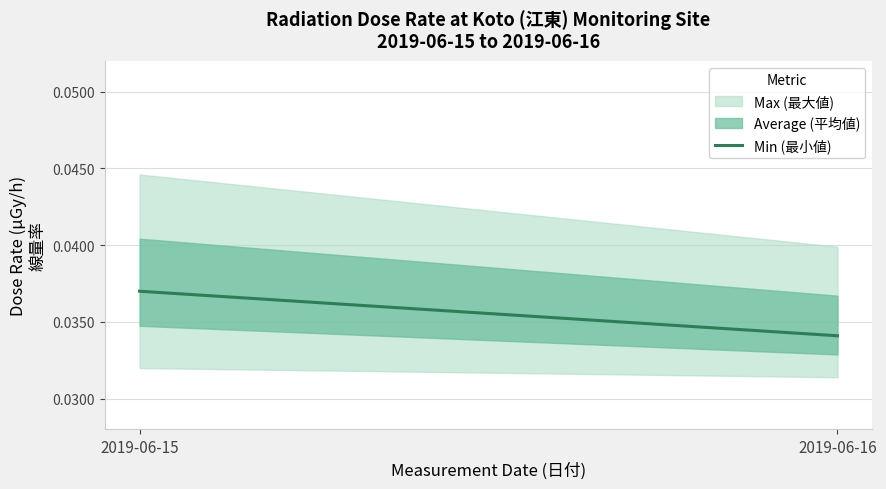

List the labels in order of value, smallest first.

2019-06-16, 2019-06-15